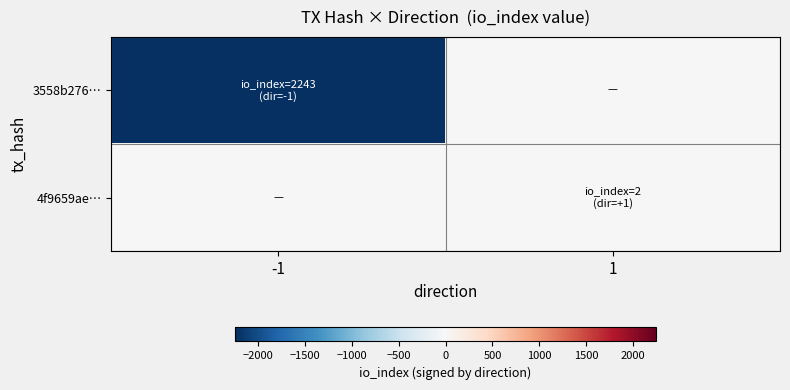

Reading right to left, extract all data points from this chart.

3558b276…: 1=0	-1=-2243
4f9659ae…: 1=2	-1=0